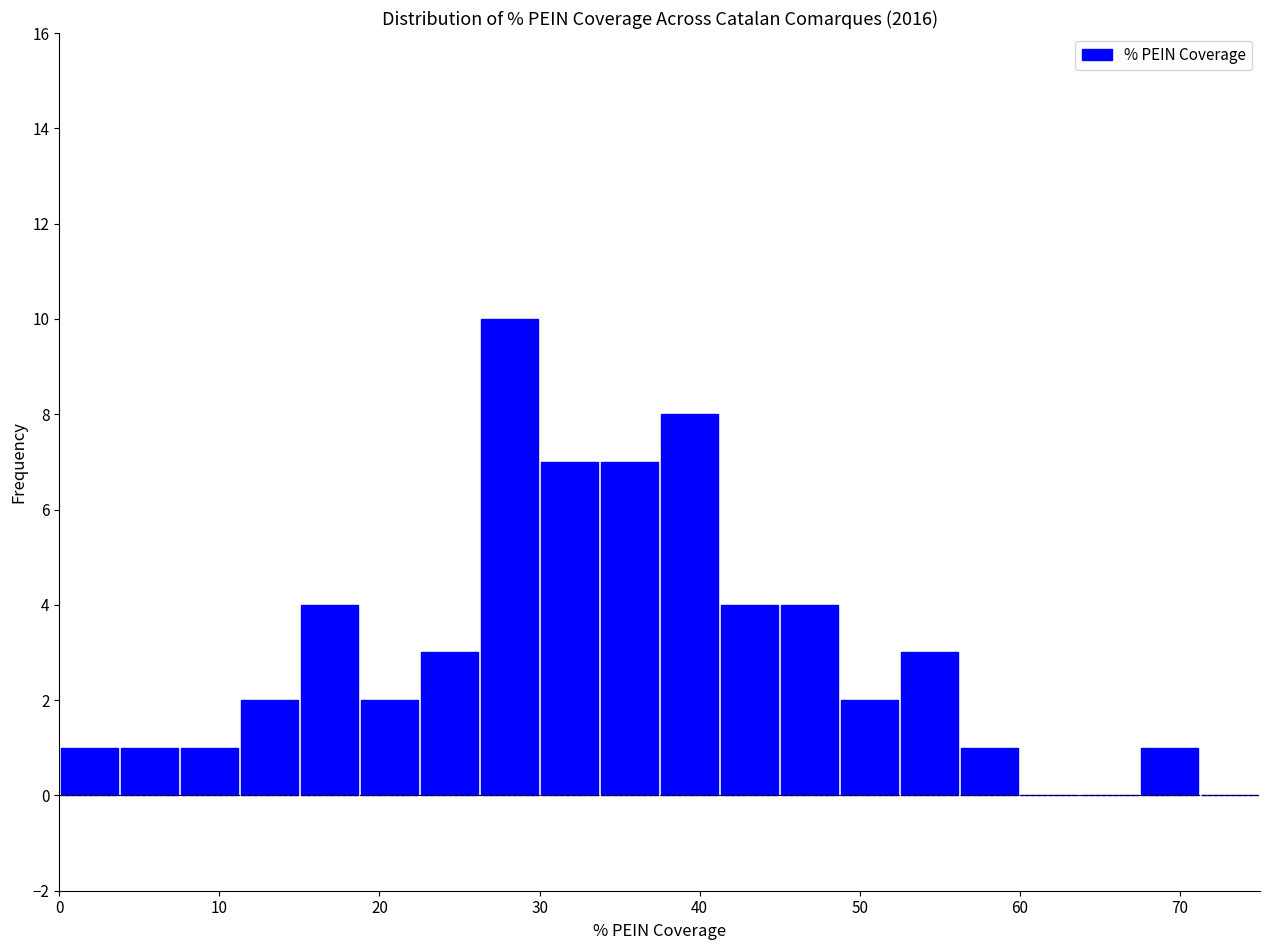

Read against the x-axis, roughly where is the centre of the tallest bar?

28